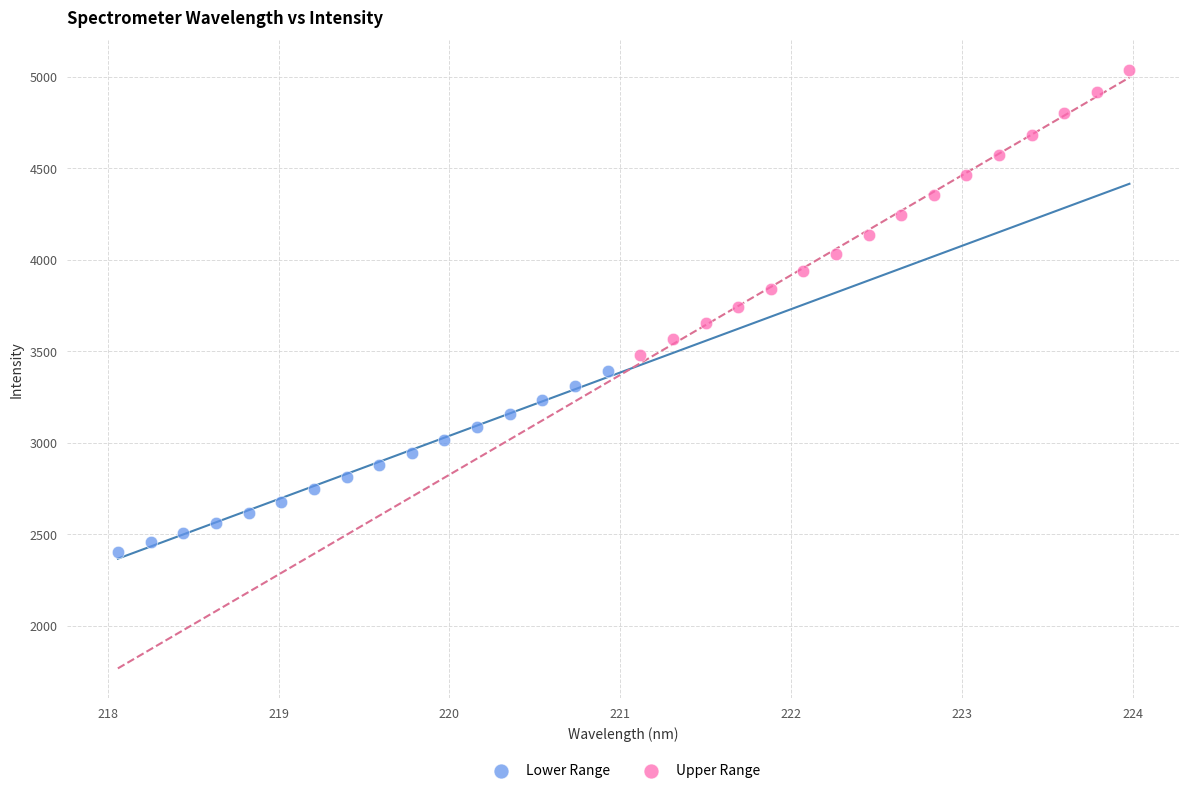

Which series has the widest spread of Y values?

Upper Range